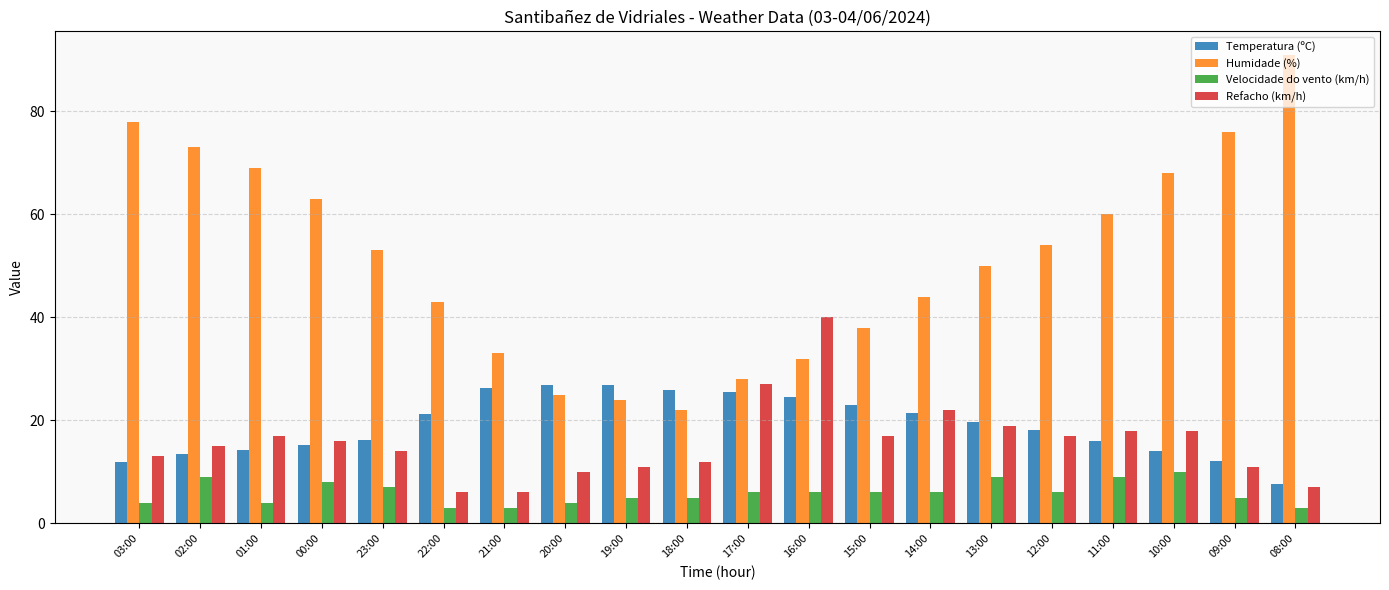

What is the spread (max minus min) of values at 21:00?

30.0